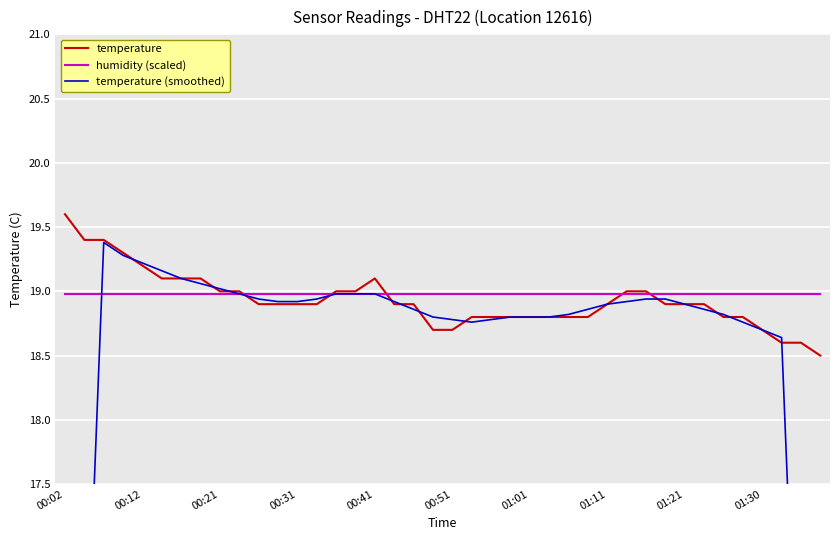

What value does the temperature (smoothed) series have at 10?

18.9